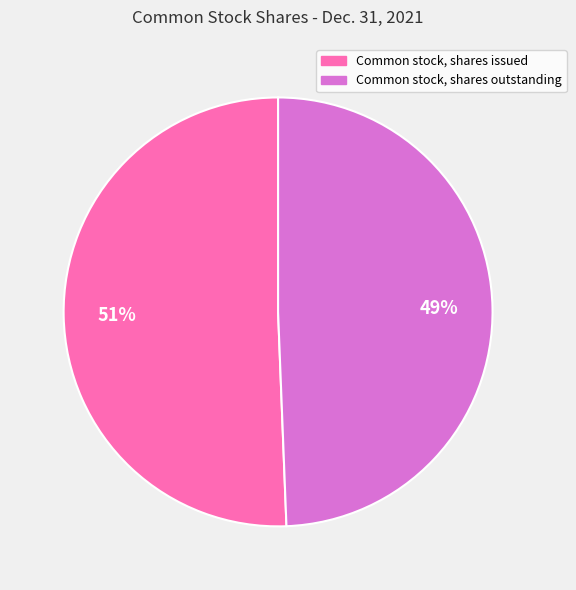

Does any single category account for the majority?

Yes